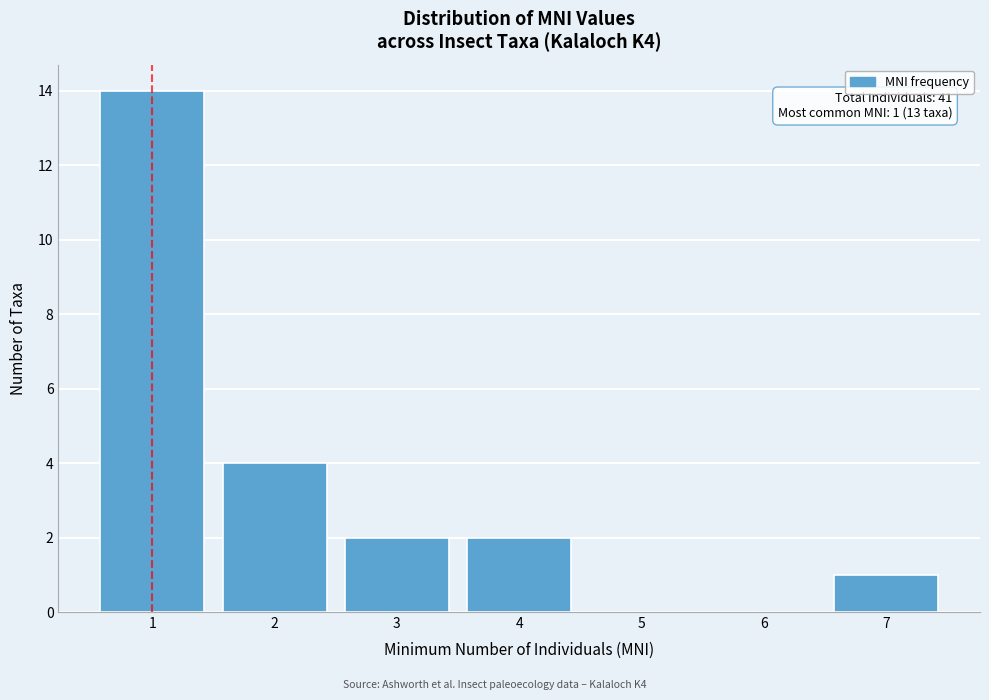

Which range on the x-axis has the tallest bar?

0.5 to 1.5